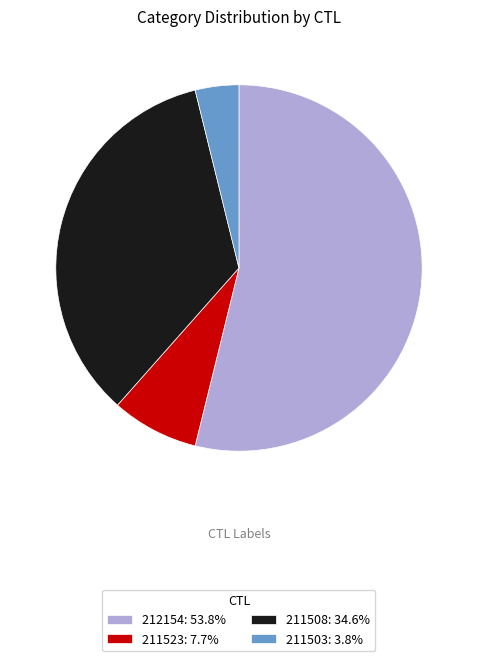

Approximately how many times larger is the value at 211508: 34.6% compared to 212154: 53.8%?

0.6